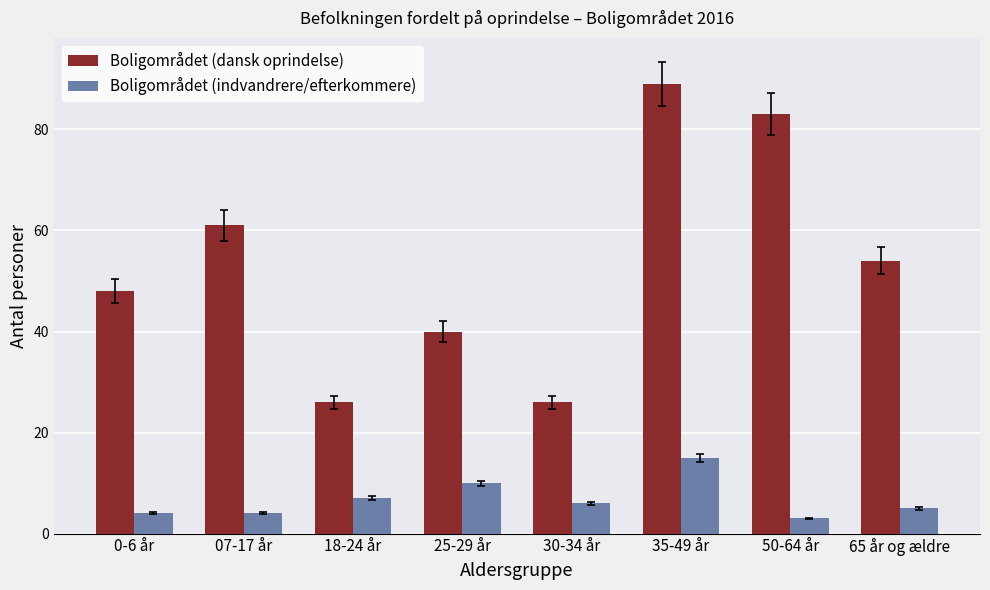

Reading left to right, list all the values displayed in this chart.

Boligområdet (dansk oprindelse): 48	61	26	40	26	89	83	54
Boligområdet (indvandrere/efterkommere): 4	4	7	10	6	15	3	5